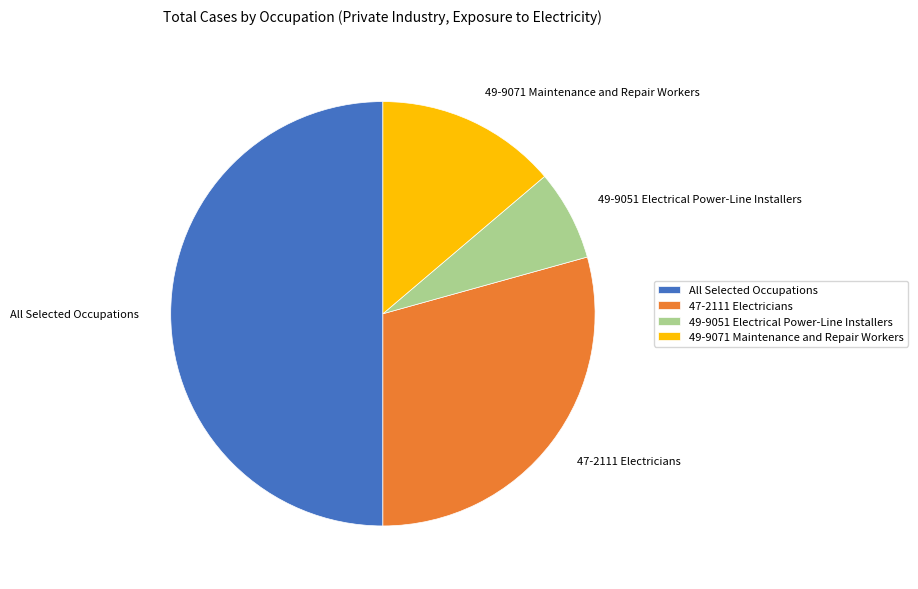

Is 49-9071 Maintenance and Repair Workers the majority of the pie?

No